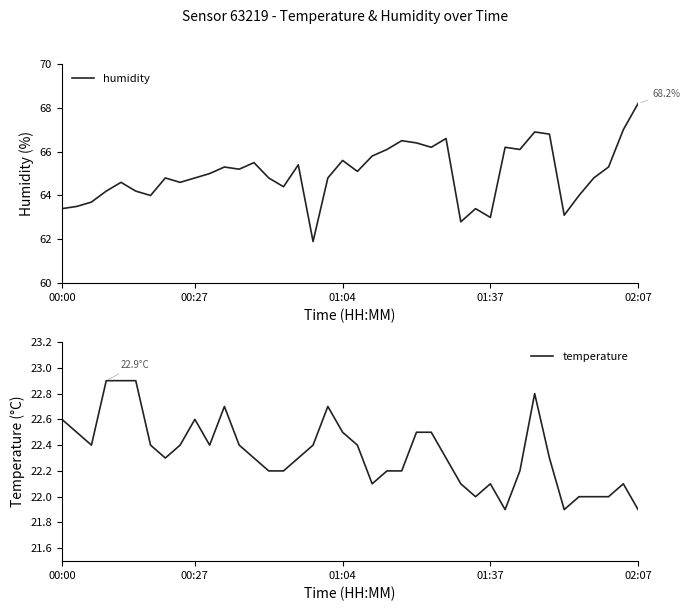

True or false: temperature and humidity cross at least once.

False